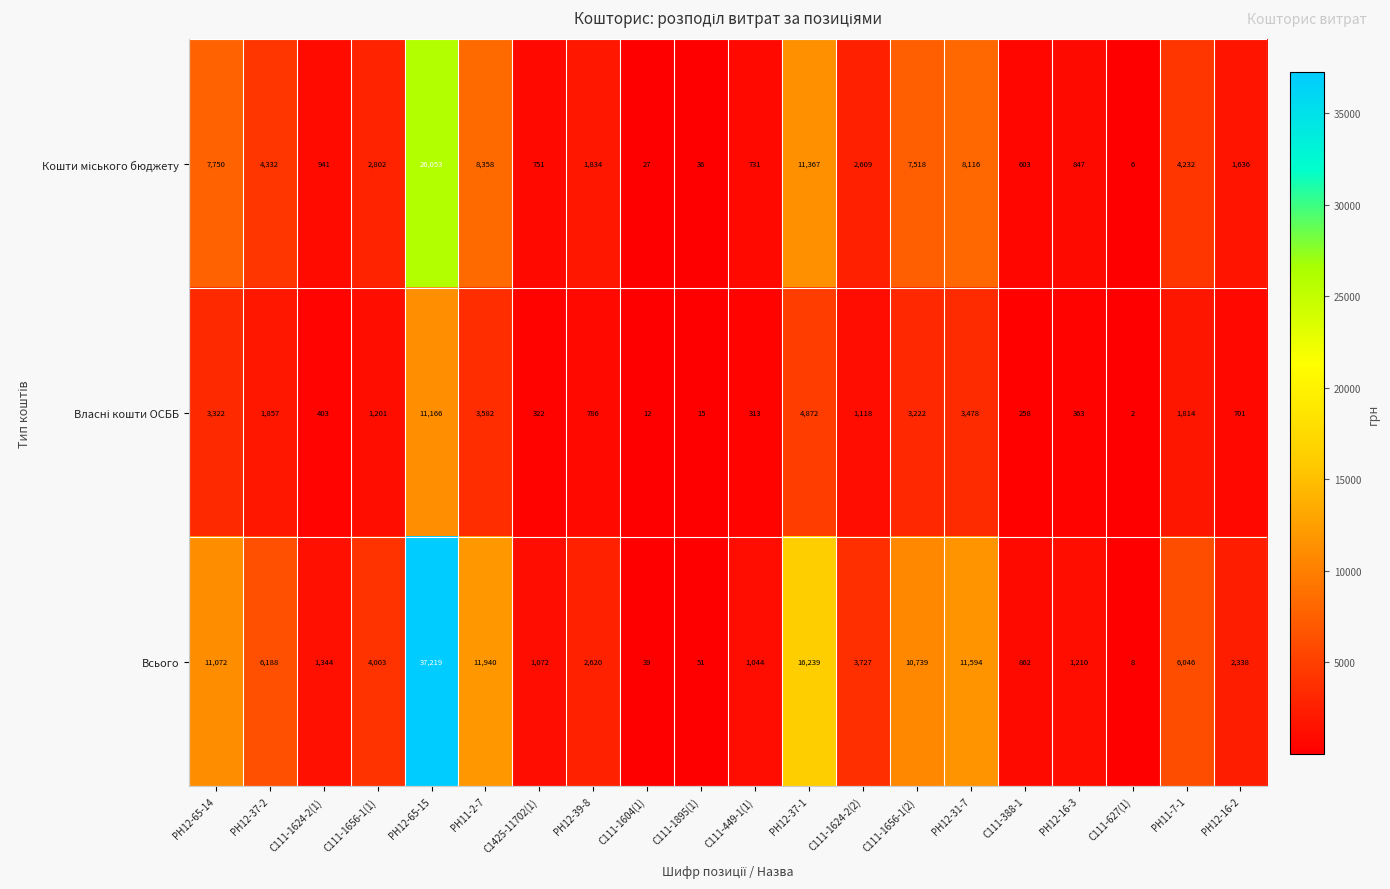

Between С111-1624-2(1) and РН12-16-2, which series saw the biggest shift?

Всього